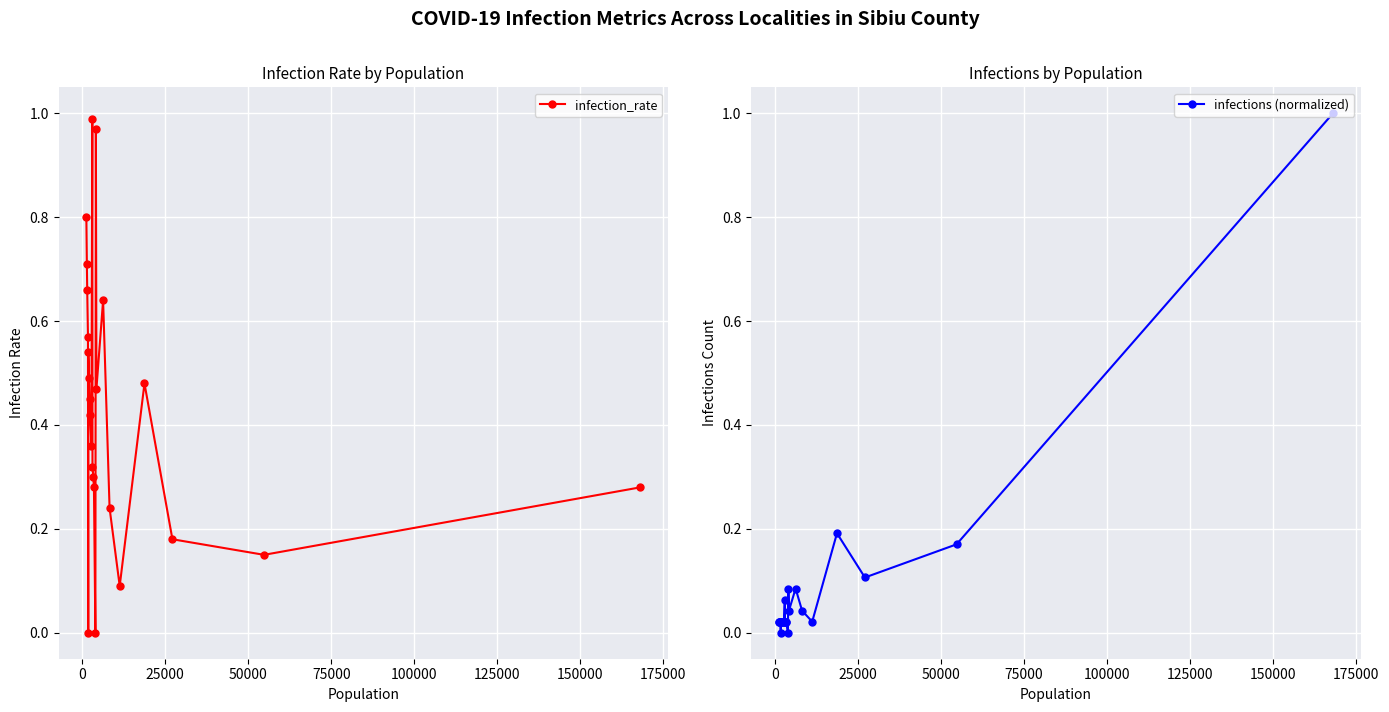

Rank the series by their average value, from highest to lowest.

infection_rate, infections (normalized)